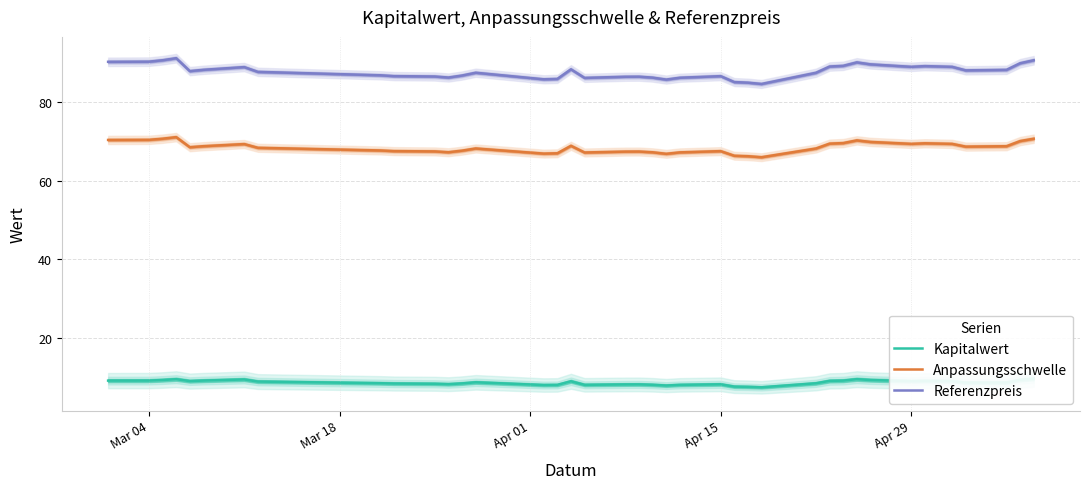

True or false: Referenzpreis and Anpassungsschwelle cross at least once.

False